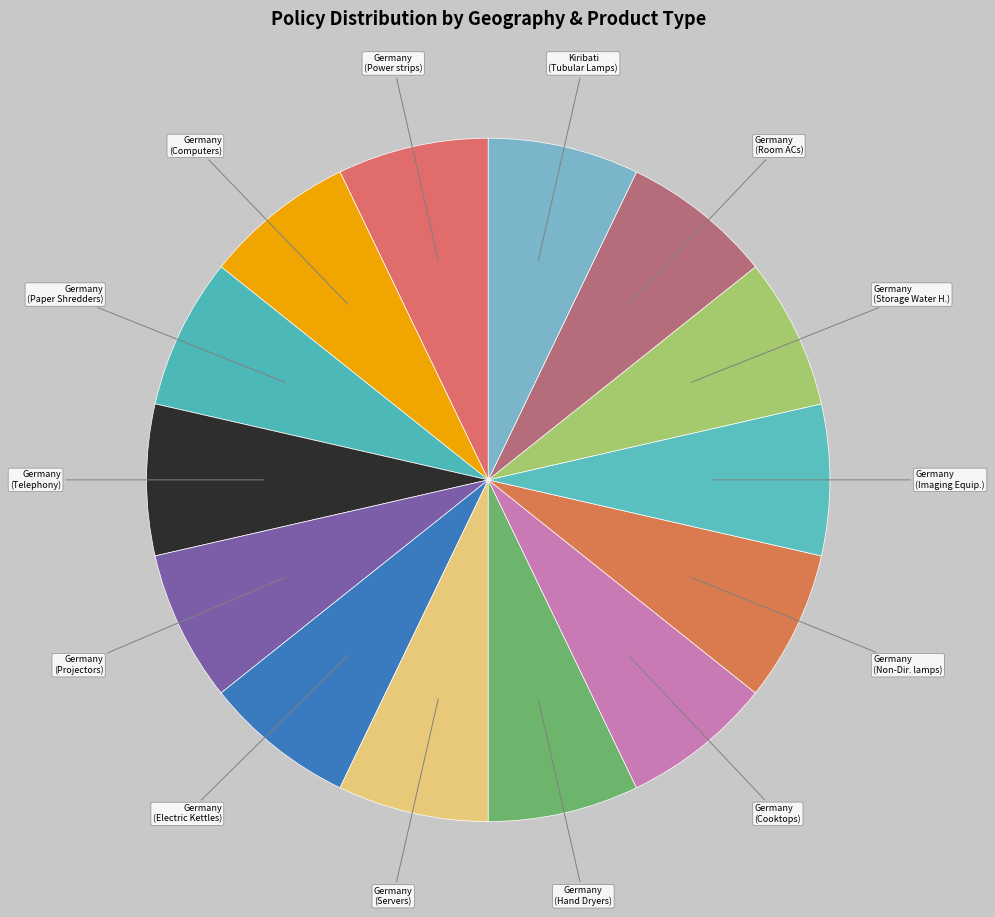

Do Germany (Computers) and Germany (Servers) together represent more than half of the pie?

No